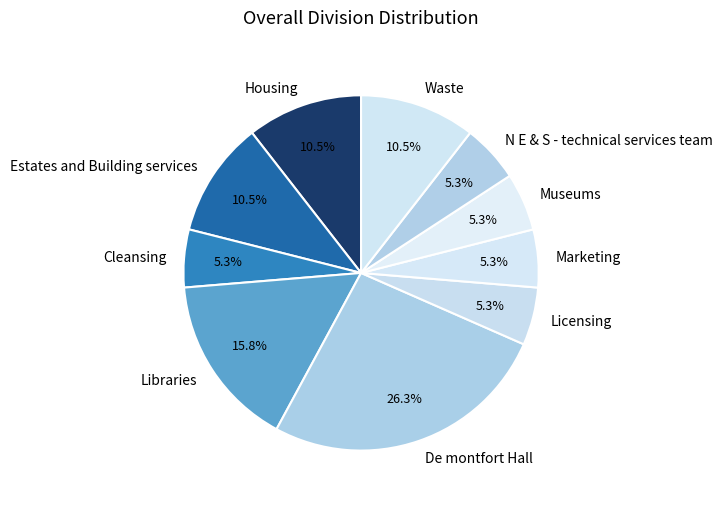

Does N E & S - technical services team account for over 50% of the chart?

No